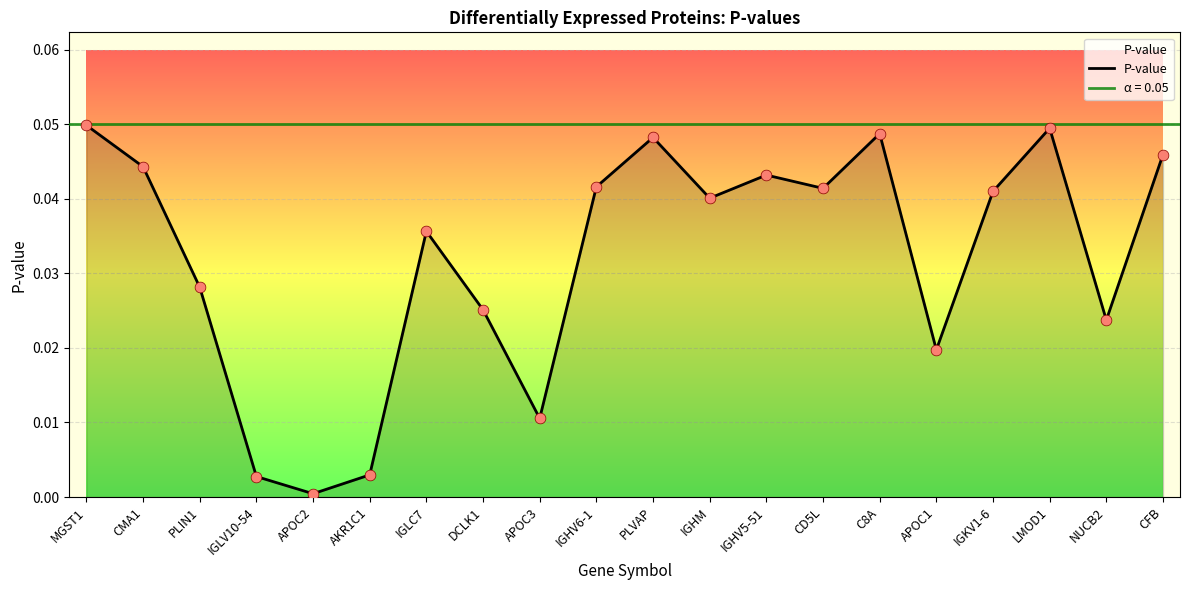

Which has a higher value, IGHM or APOC3?

IGHM